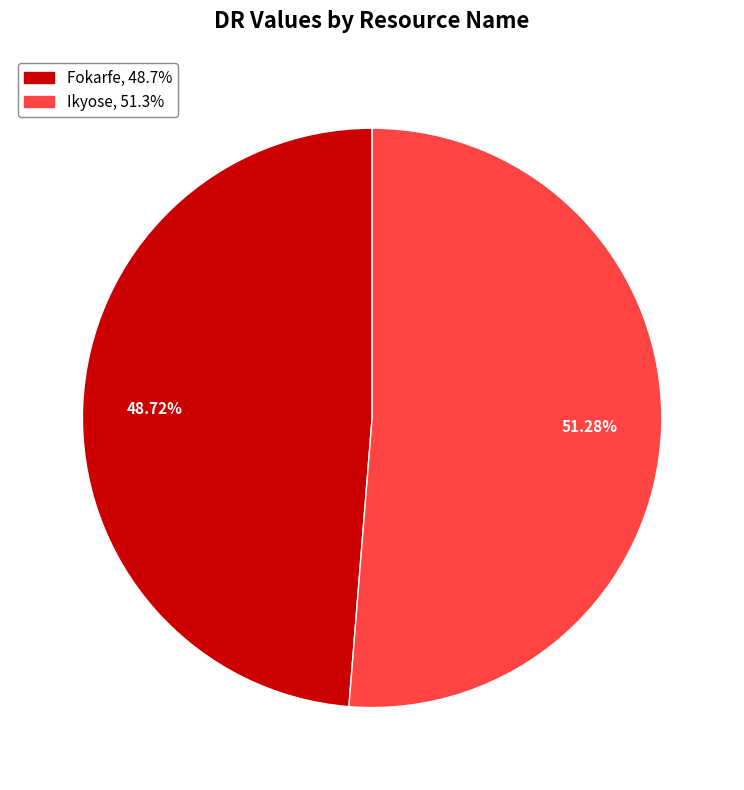

Combined, what portion of the pie is Ikyose and Fokarfe?

100.0%